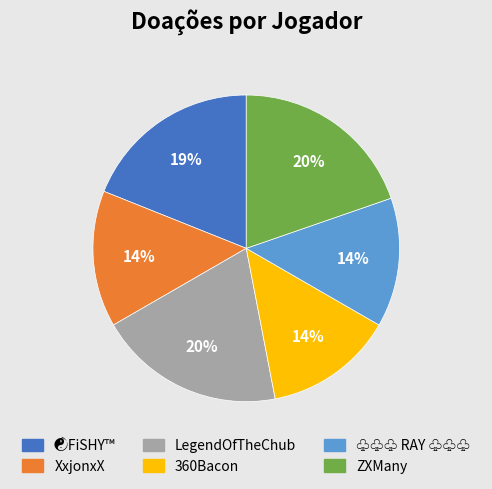

Does ♧♧♧ RAY ♧♧♧ represent more than half of the total?

No